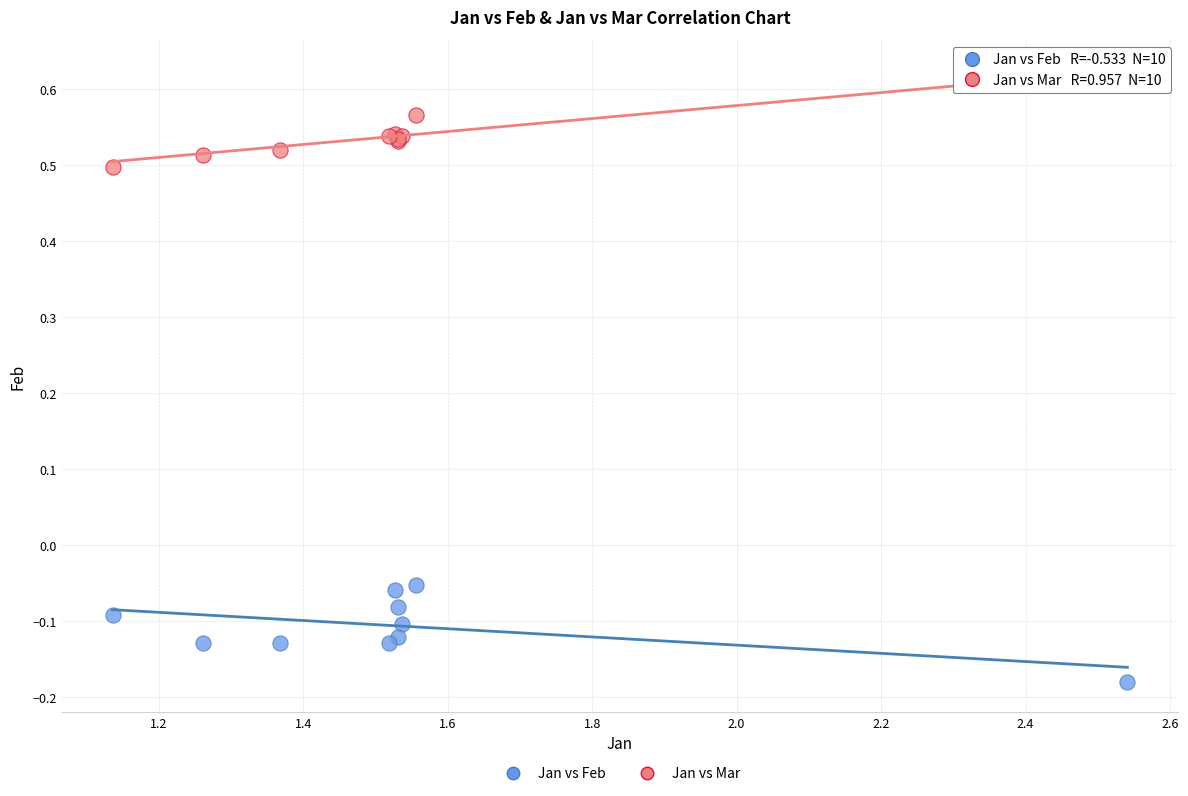

Which series reaches the minimum Y coordinate?

Jan vs Feb